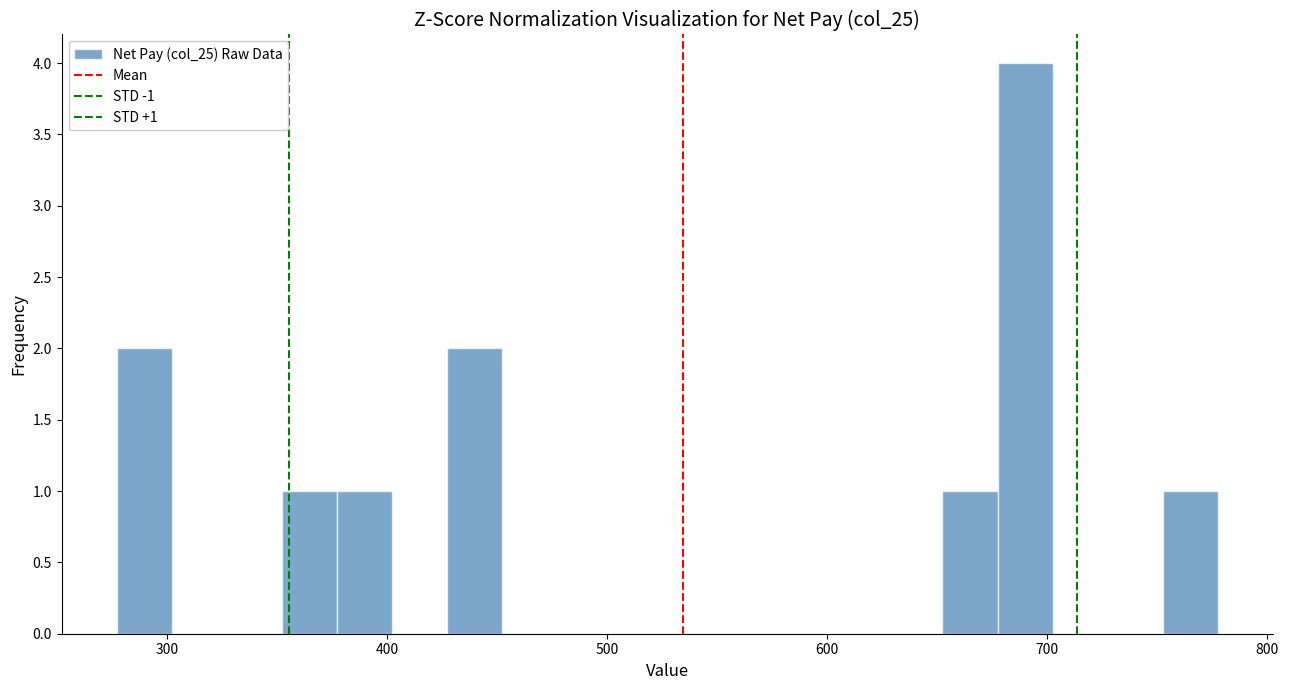

Read against the x-axis, roughly where is the centre of the tallest bar?

690